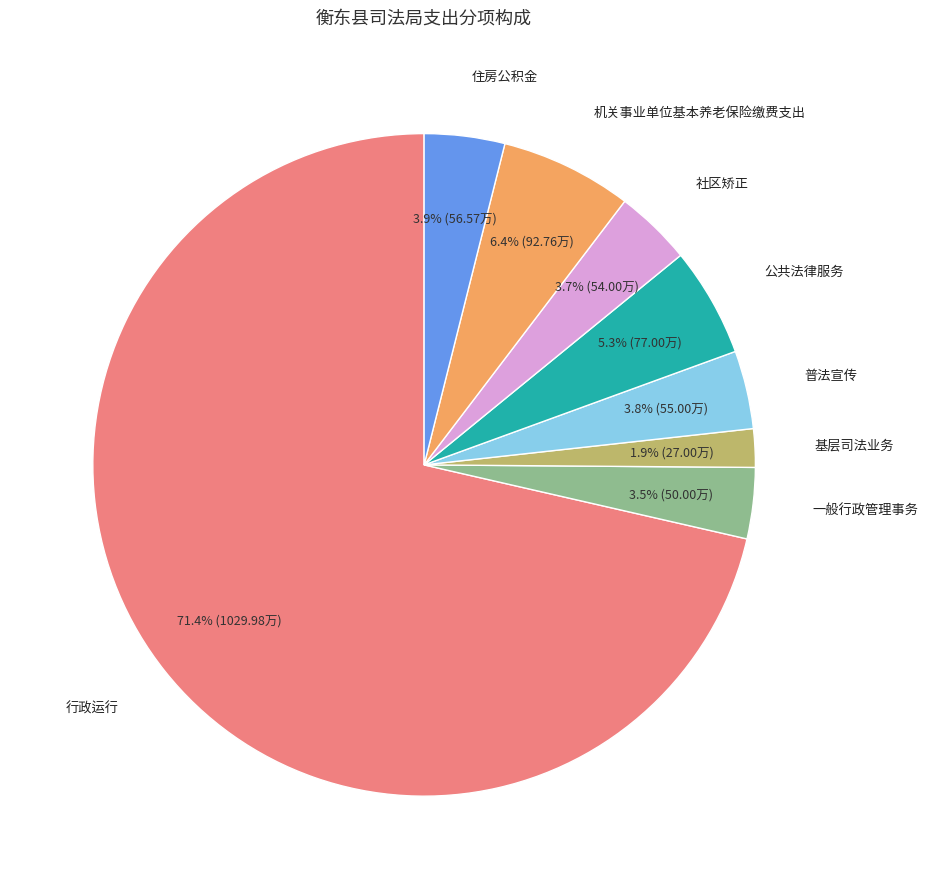

Do 普法宣传 and 社区矫正 together represent more than half of the pie?

No